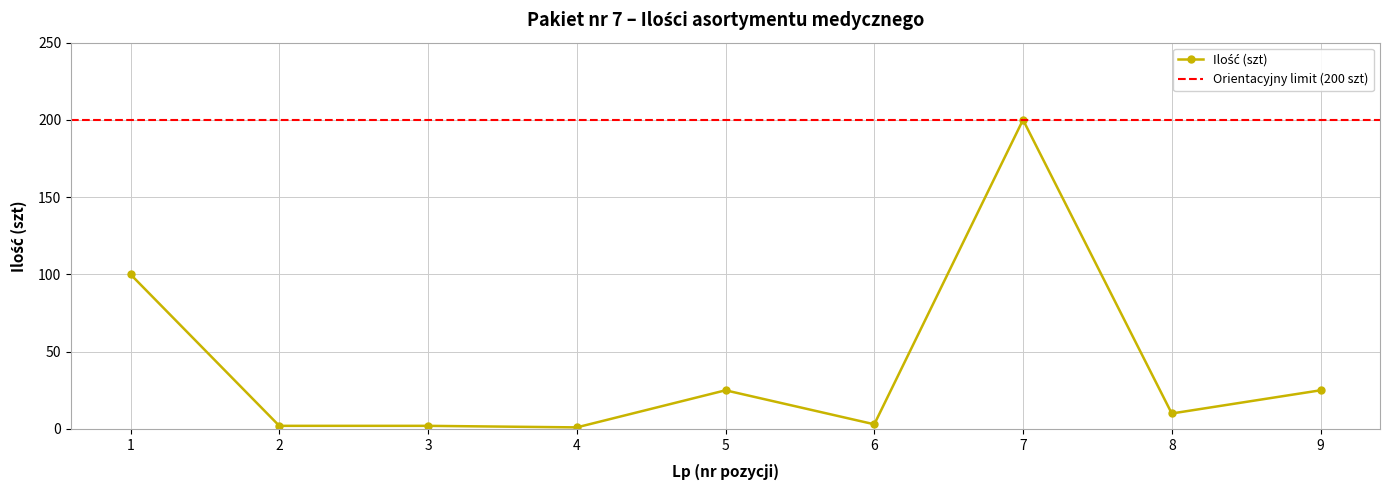

Which has a higher value, 1 or 3?

1